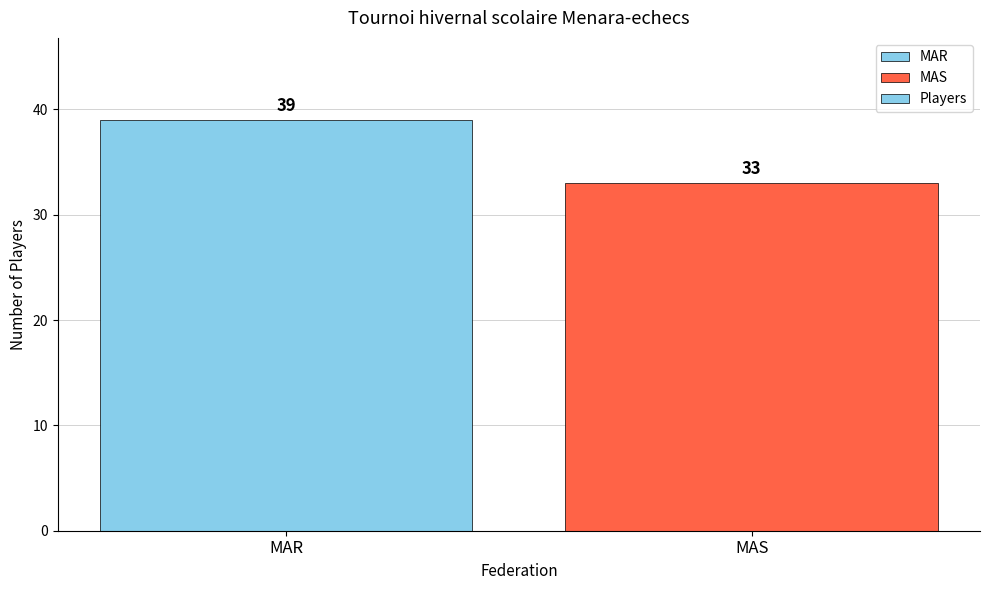

Rank the categories by value from lowest to highest.

MAS, MAR